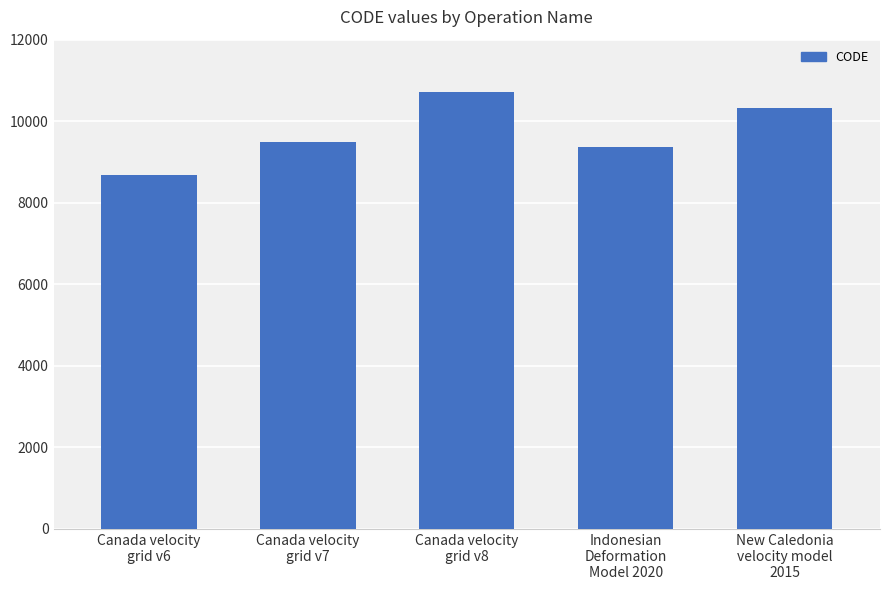

Rank the categories by value from lowest to highest.

Canada velocity
grid v6, Indonesian
Deformation
Model 2020, Canada velocity
grid v7, New Caledonia
velocity model
2015, Canada velocity
grid v8